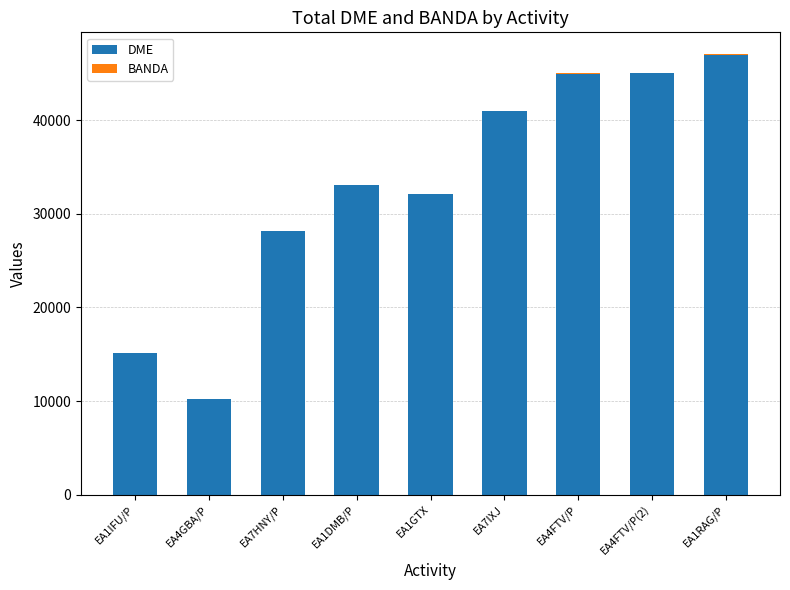

What is the maximum value for DME?

47010